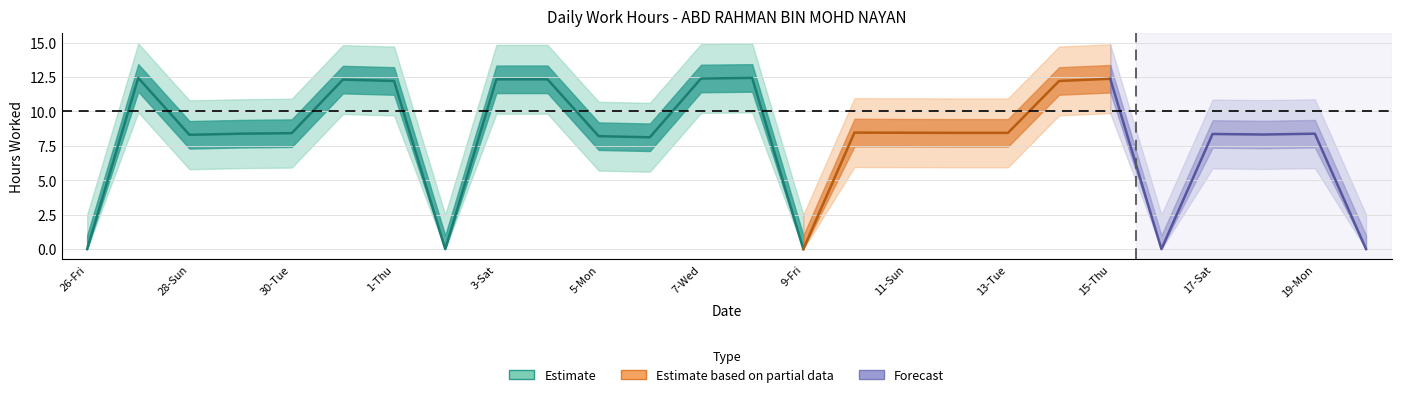

List the labels in order of value, largest first.

27-Sat, 8-Thu, 7-Wed, 15-Thu, 3-Sat, 4-Sun, 31-Wed, 1-Thu, 14-Wed, 10-Sat, 11-Sun, 12-Mon, 13-Tue, 30-Tue, 29-Mon, 19-Mon, 17-Sat, 18-Sun, 28-Sun, 5-Mon, 6-Tue, 26-Fri, 2-Fri, 9-Fri, 16-Fri, 20-Tue